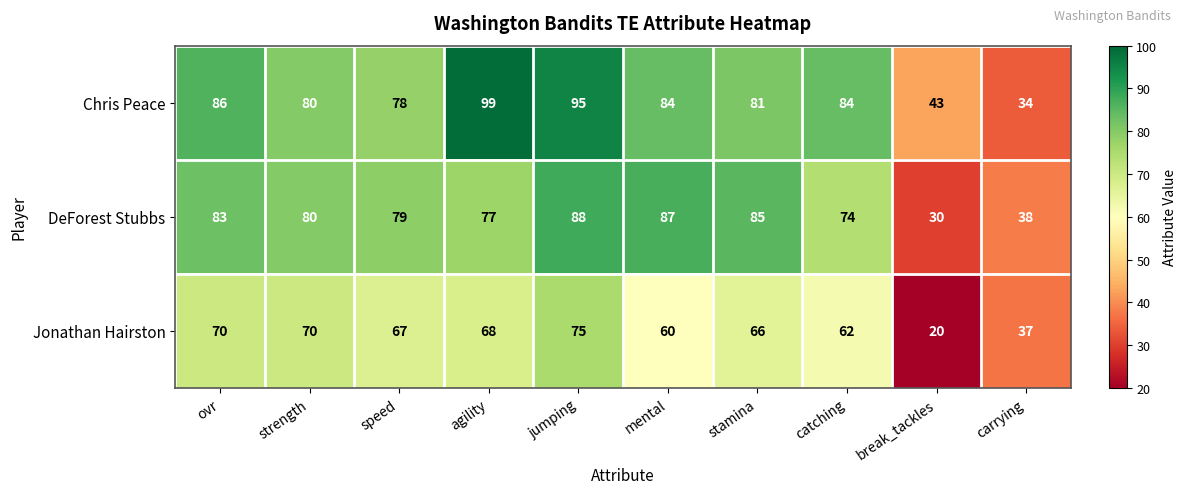

Which series changed the most between mental and break_tackles?

DeForest Stubbs